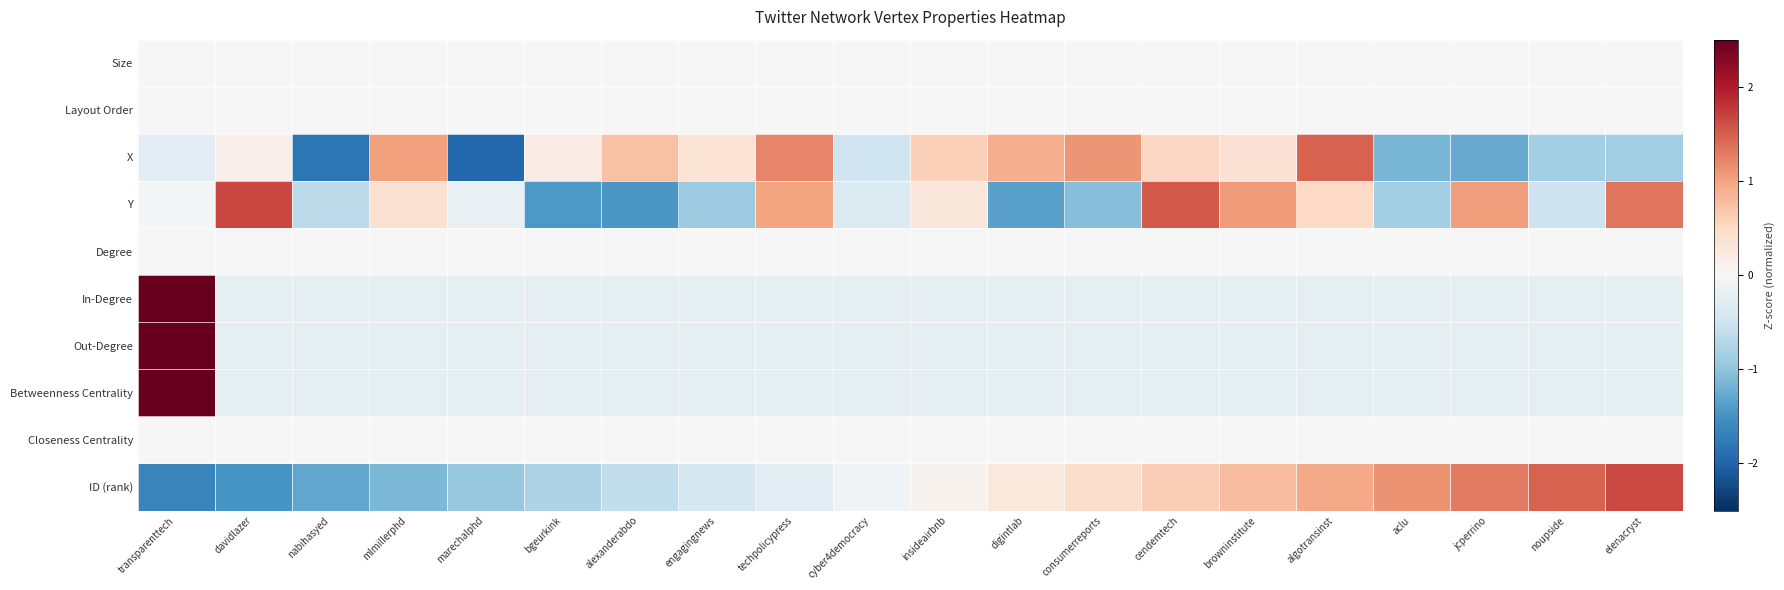

What value does the X series have at noupside?

-0.9